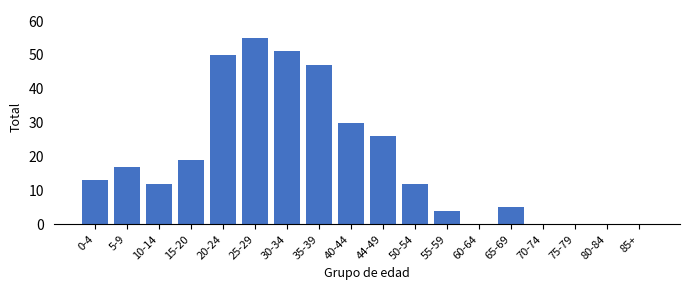

Reading right to left, extract all data points from this chart.

85+=0	80-84=0	75-79=0	70-74=0	65-69=5	60-64=0	55-59=4	50-54=12	44-49=26	40-44=30	35-39=47	30-34=51	25-29=55	20-24=50	15-20=19	10-14=12	5-9=17	0-4=13